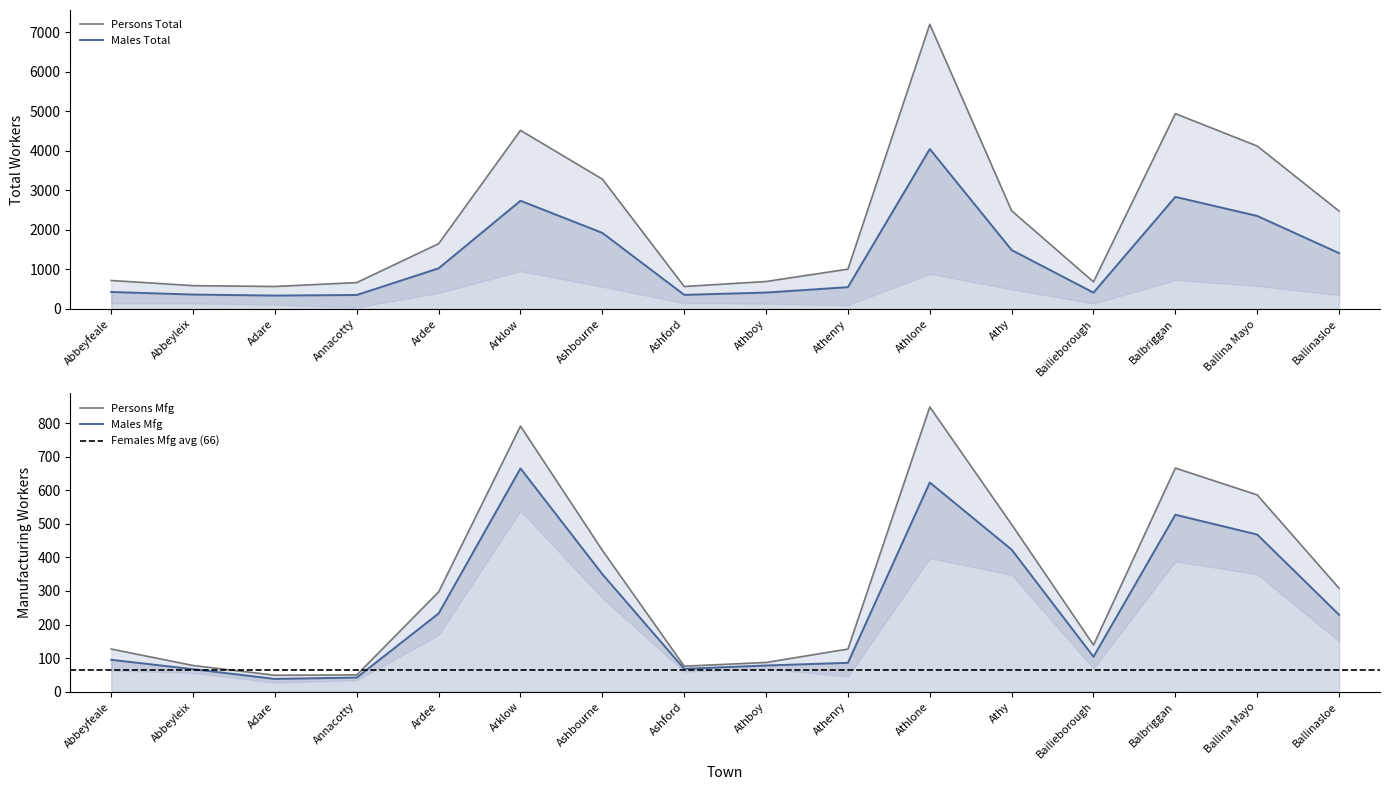

Which series has the largest range (max minus min)?

Females Total